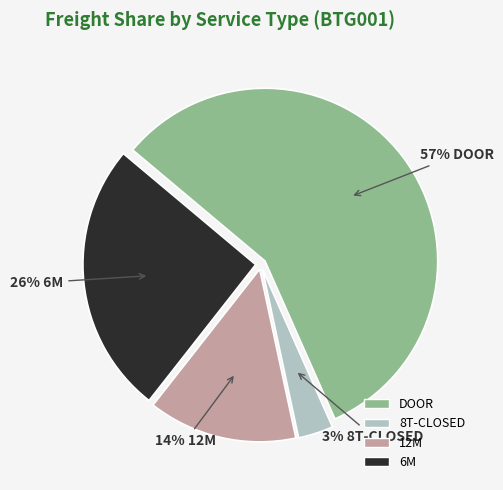

Is it true that 12M is 14% of the pie?

True